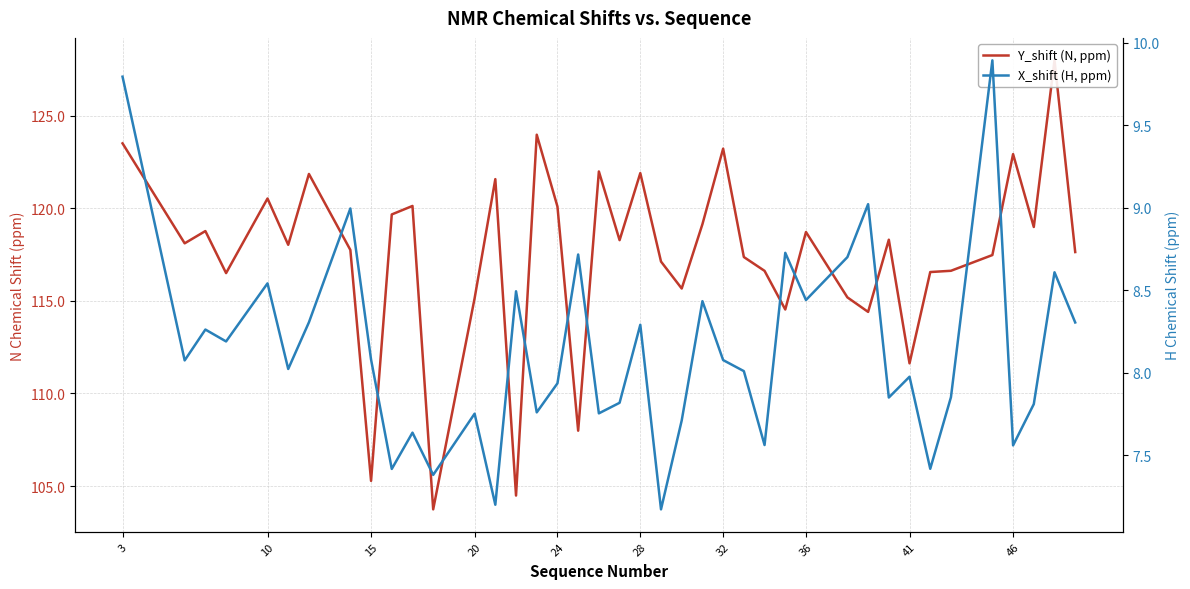

How many data points does each series have?

40